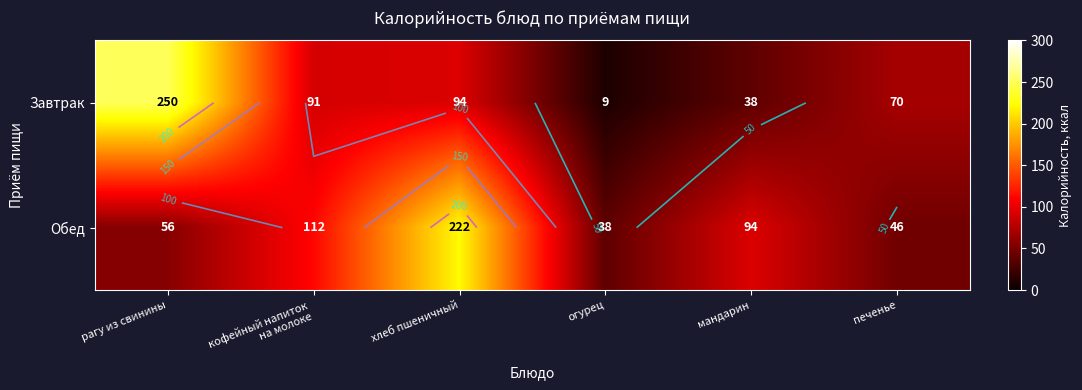

True or false: Обед has a value of 12 at огурец.

False